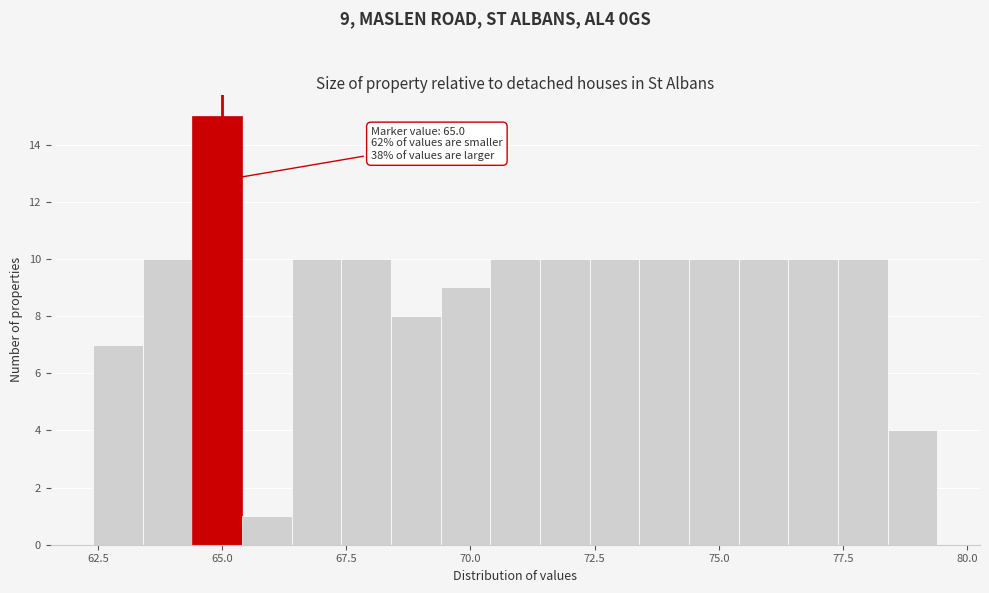

Read against the x-axis, roughly where is the centre of the tallest bar?

65.0